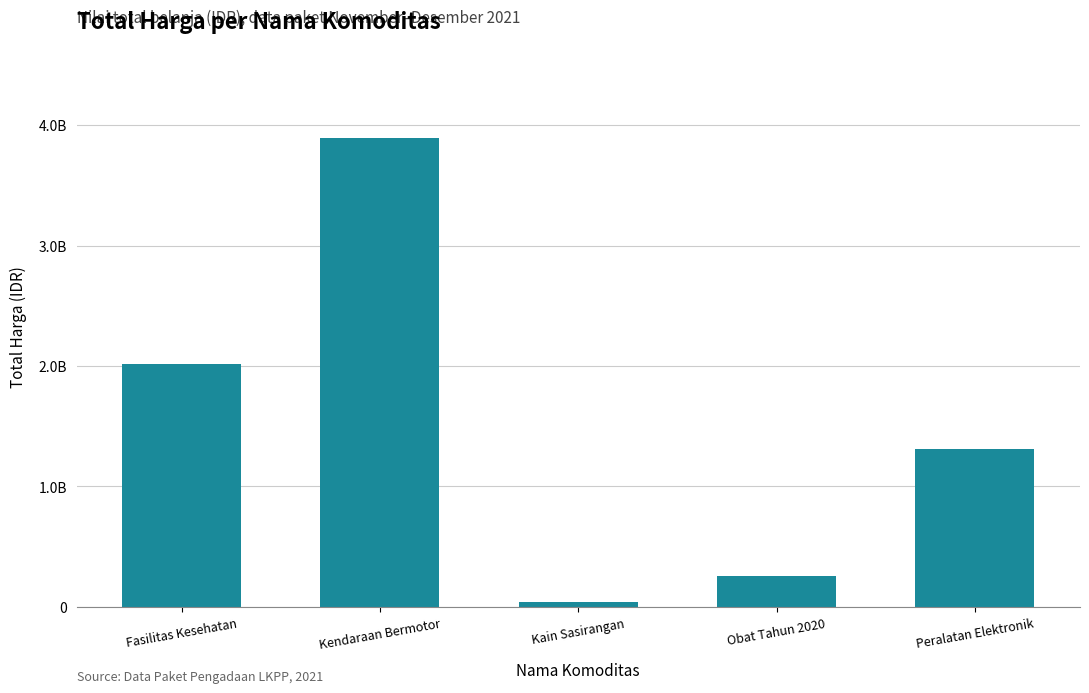

Does the chart contain any negative values?

No